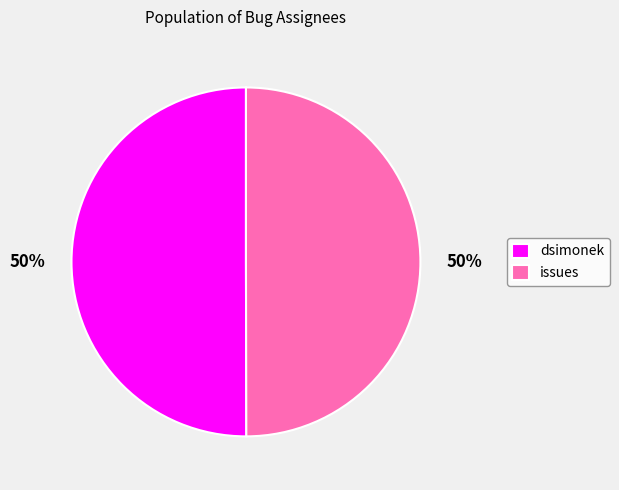

Is the sum of dsimonek and issues greater than half?

Yes